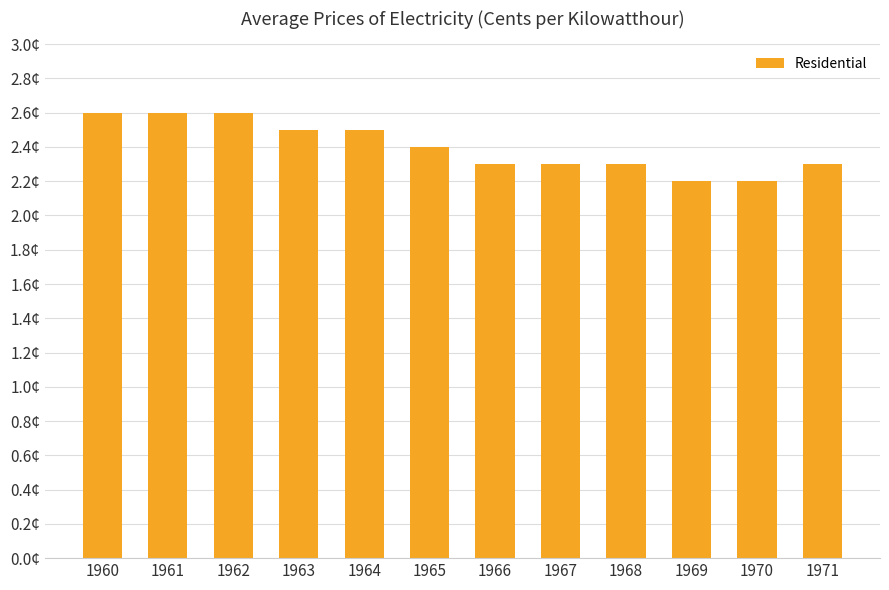

Rank the categories by value from lowest to highest.

1969, 1970, 1966, 1967, 1968, 1971, 1965, 1963, 1964, 1960, 1961, 1962